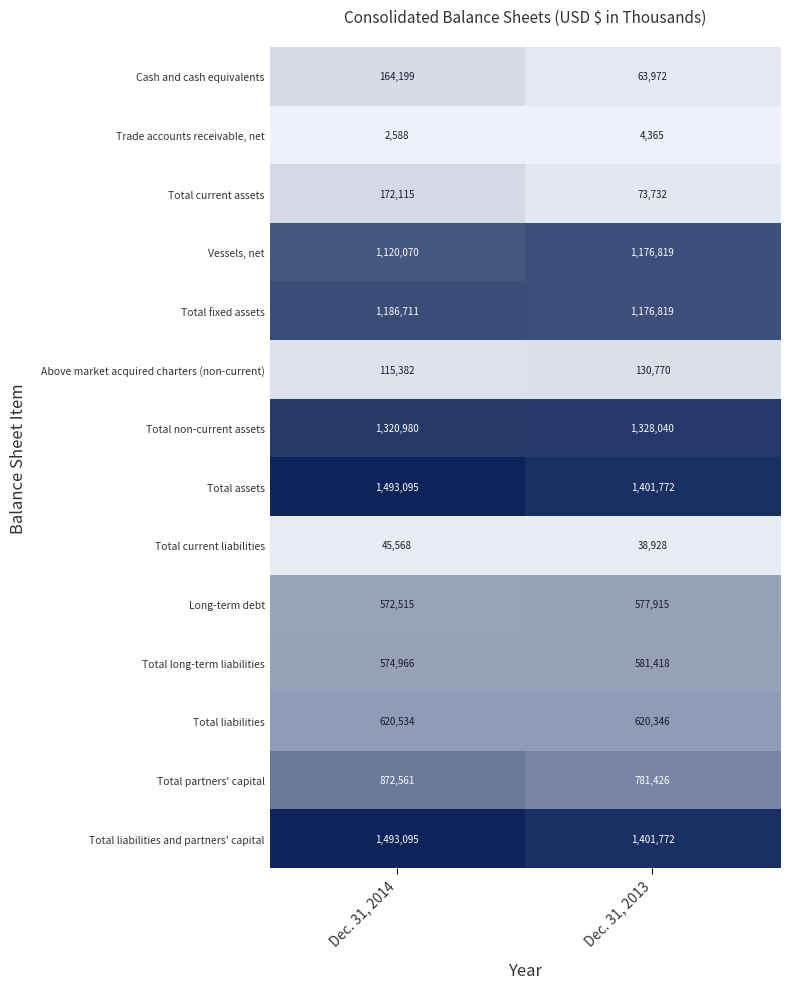

True or false: Total non-current assets has a value of 2223298 at Dec. 31, 2013.

False